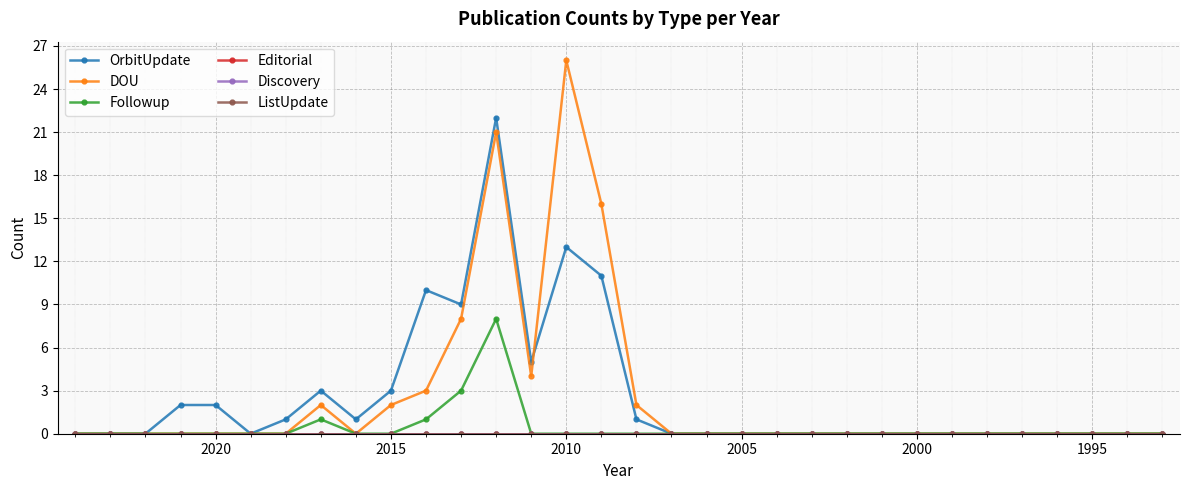

In DOU, how many points are higher than both neighbors (excluding endpoints)?

3